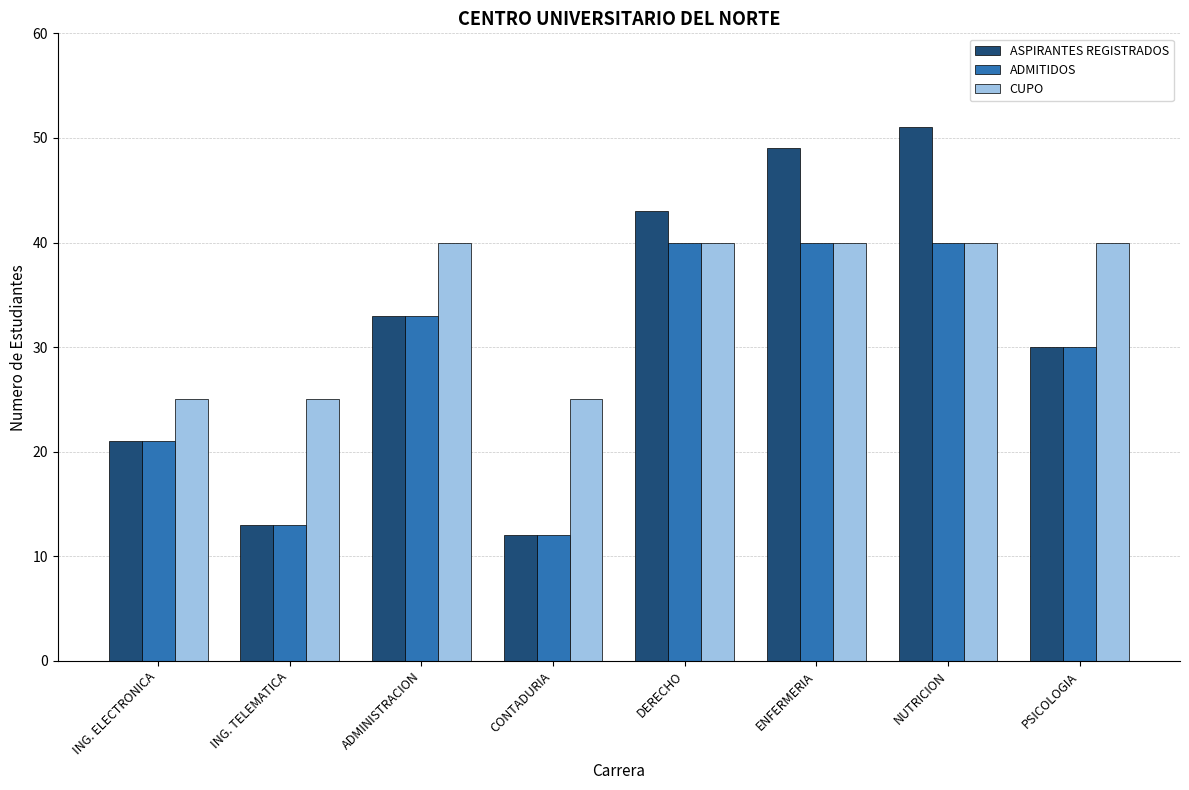

Count the CUPO values in the range 25 to 40.

8